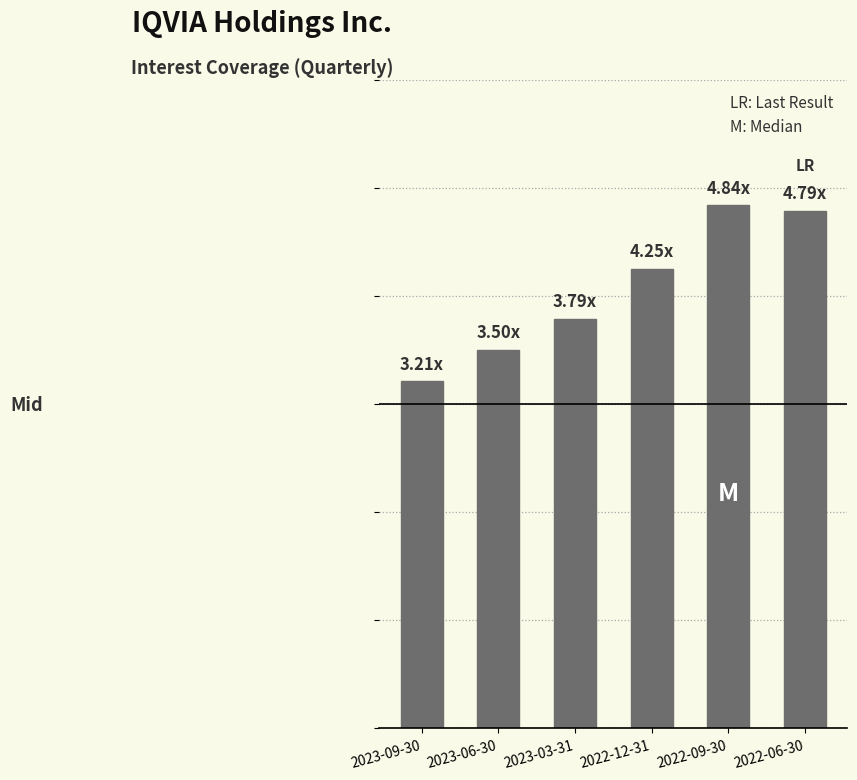

What is the minimum value shown in the chart?

3.2